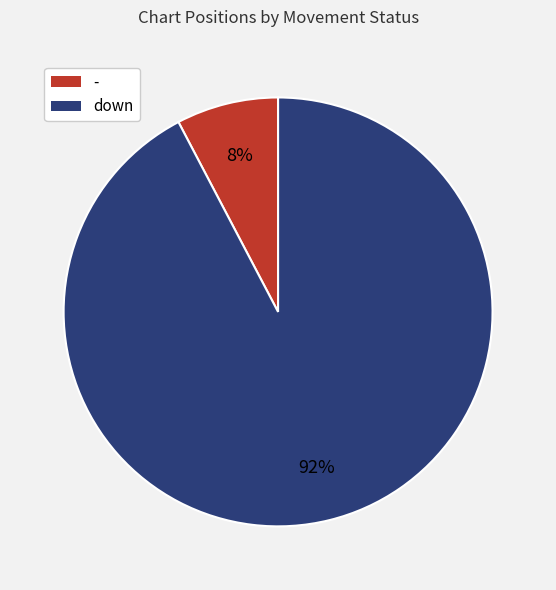

Which has a higher value, down or -?

down